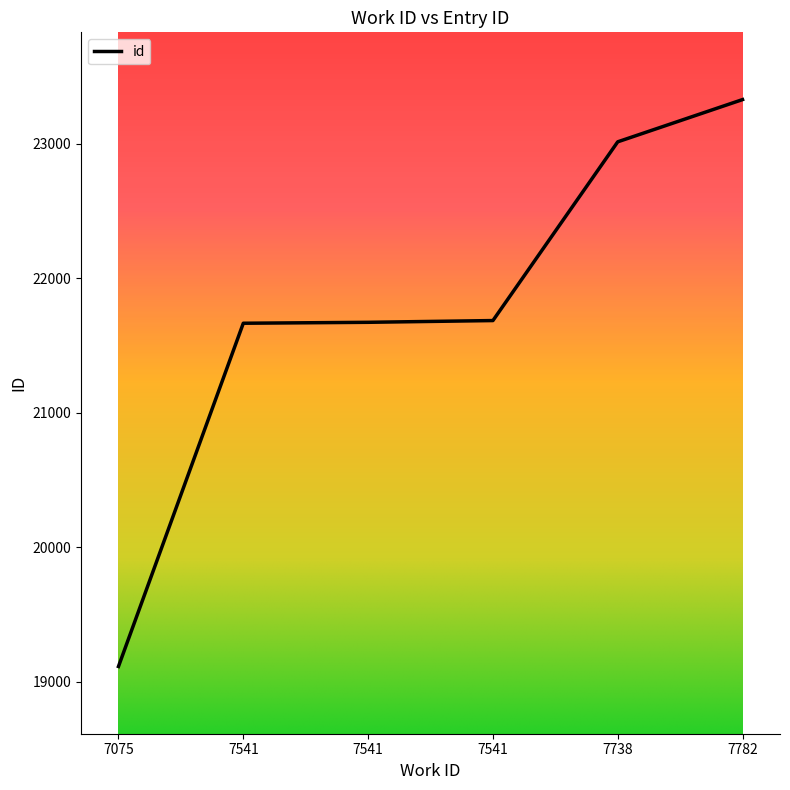

Rank the categories by value from lowest to highest.

7075, 7541, 7541, 7541, 7738, 7782